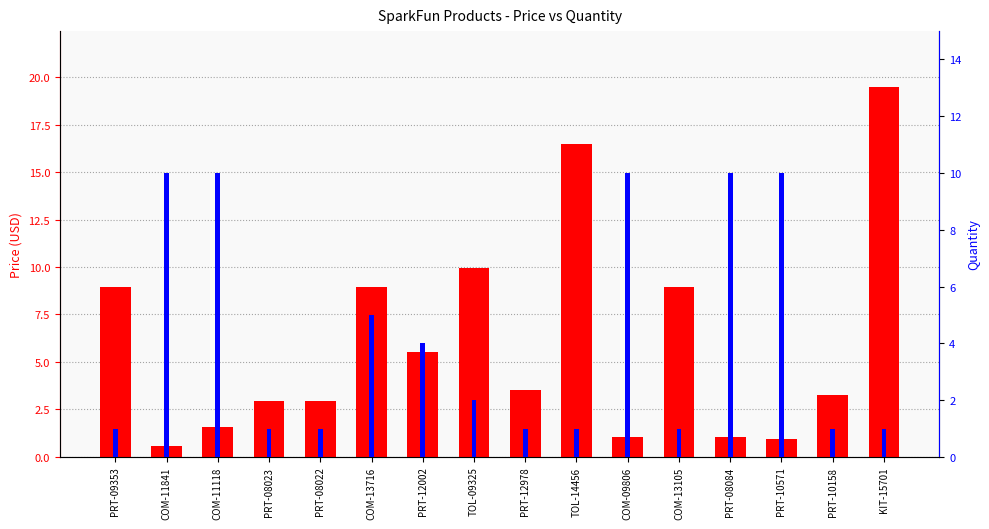

How many bars are there in each group?

2